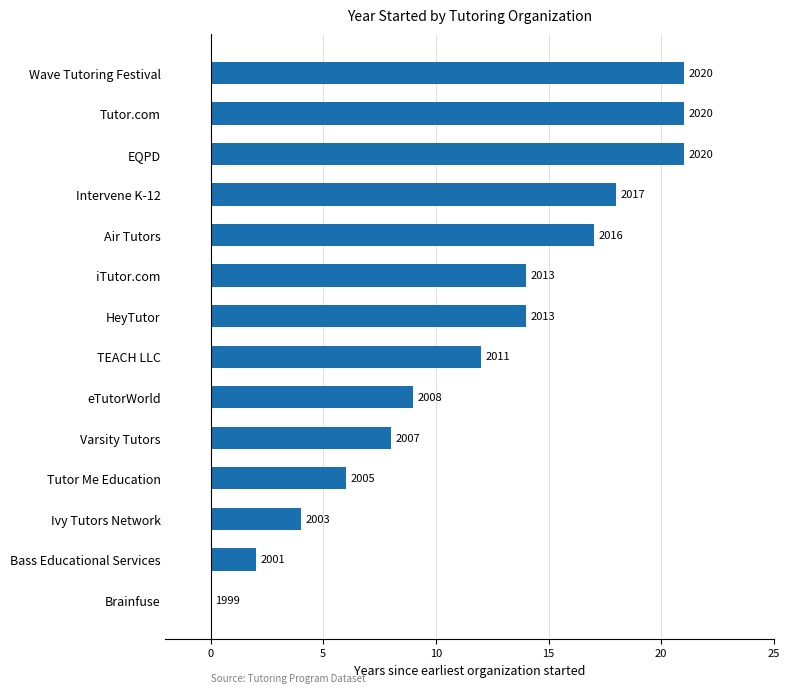

Are the bars horizontal?

Yes